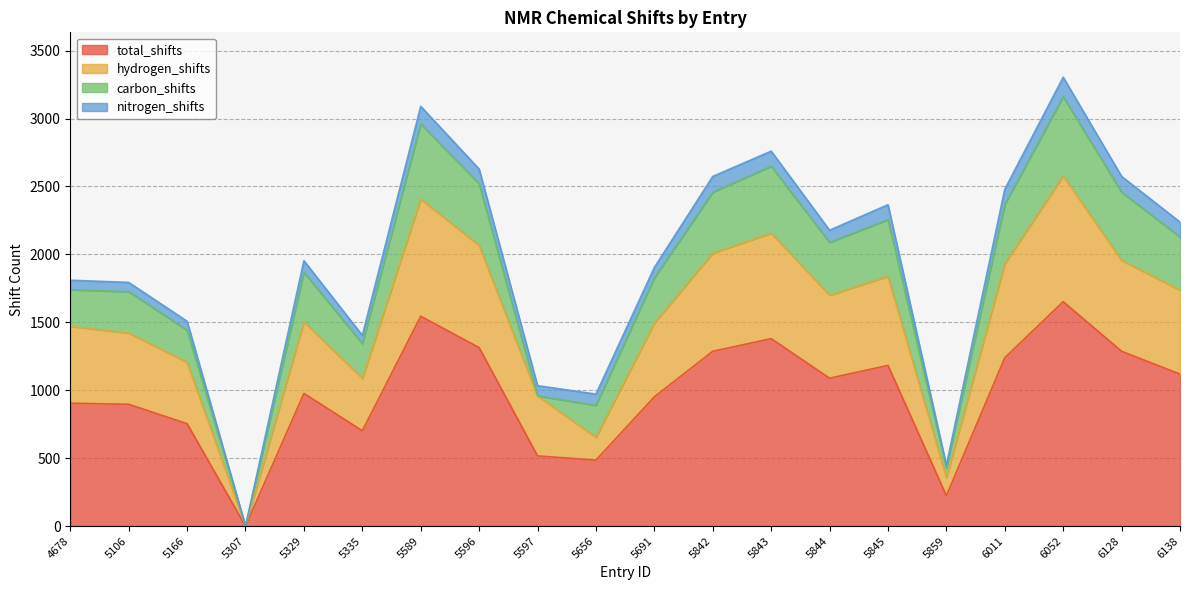

Where is total_shifts nearest to the value 826?

5106